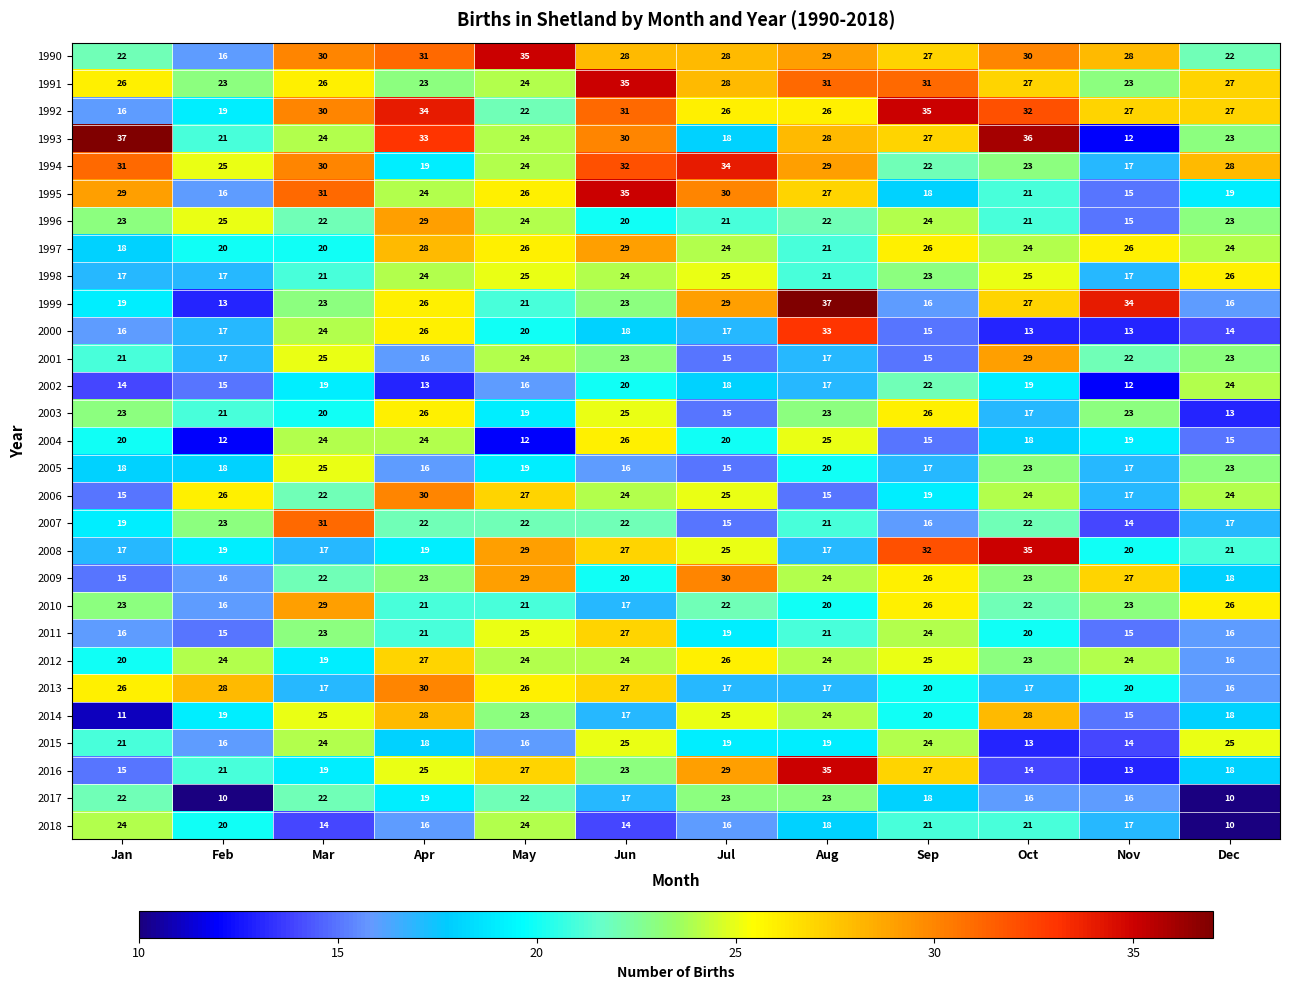

At which category is the sum across all series the highest?

Jun